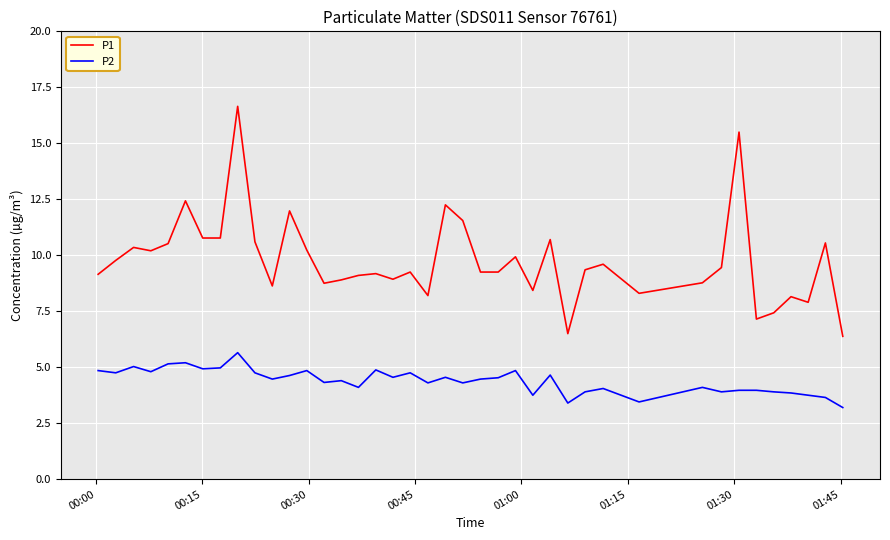

What is the smallest value displayed?

3.2